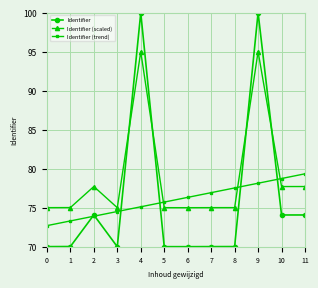

List the series in order of their peak value, lowest first.

Identifier (trend), Identifier (scaled), Identifier